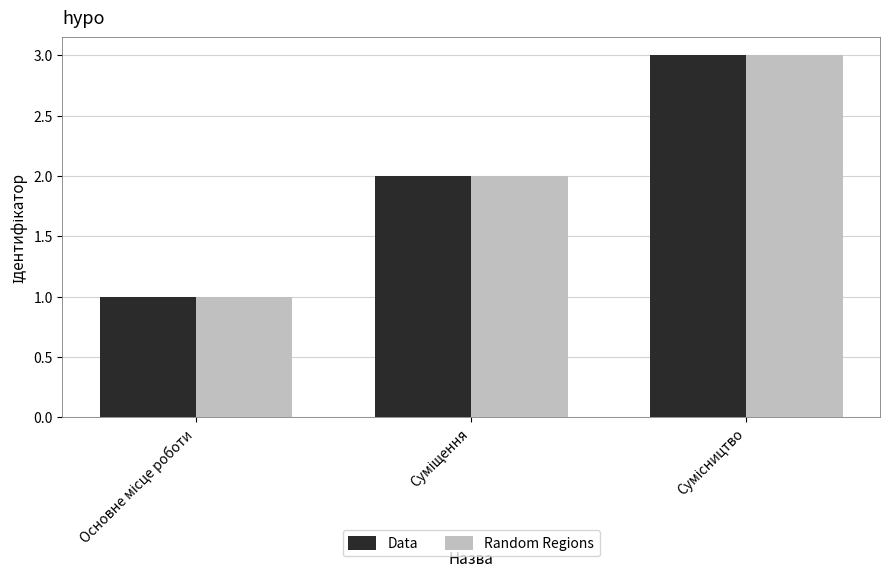

What is the maximum value for Data?

3